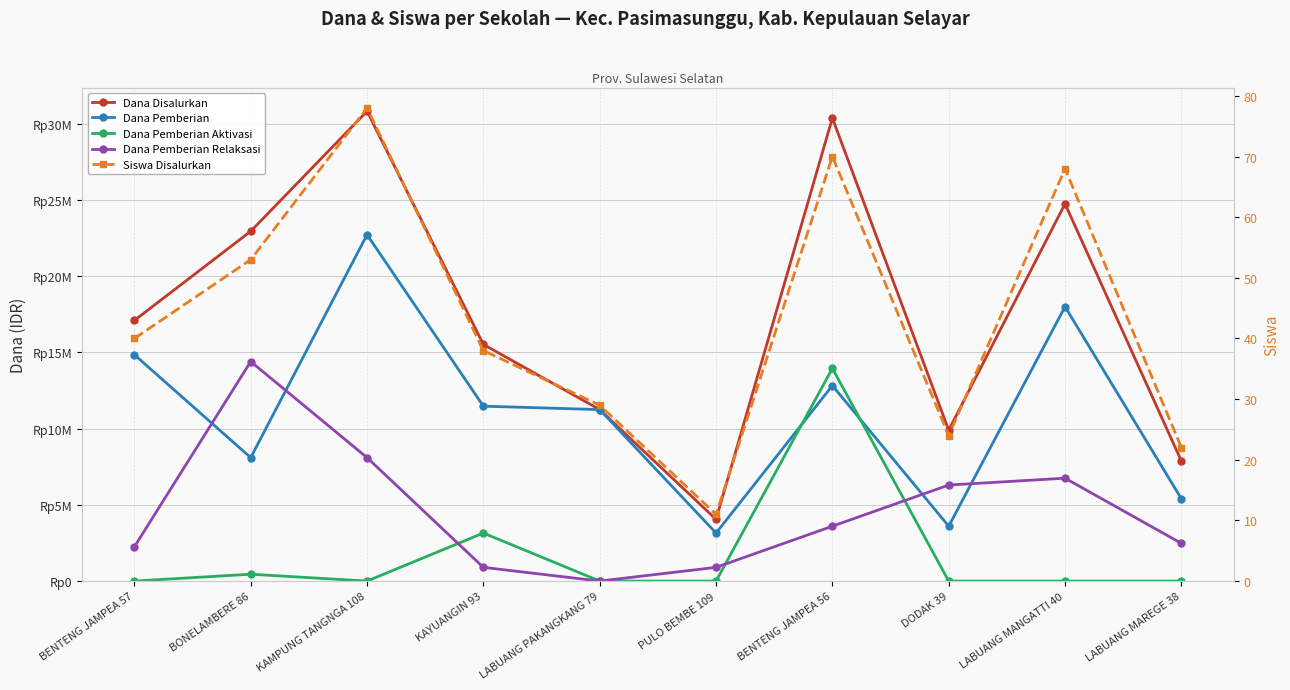

The value of Dana Disalurkan at DODAK 39 is 4655275. True or false?

False